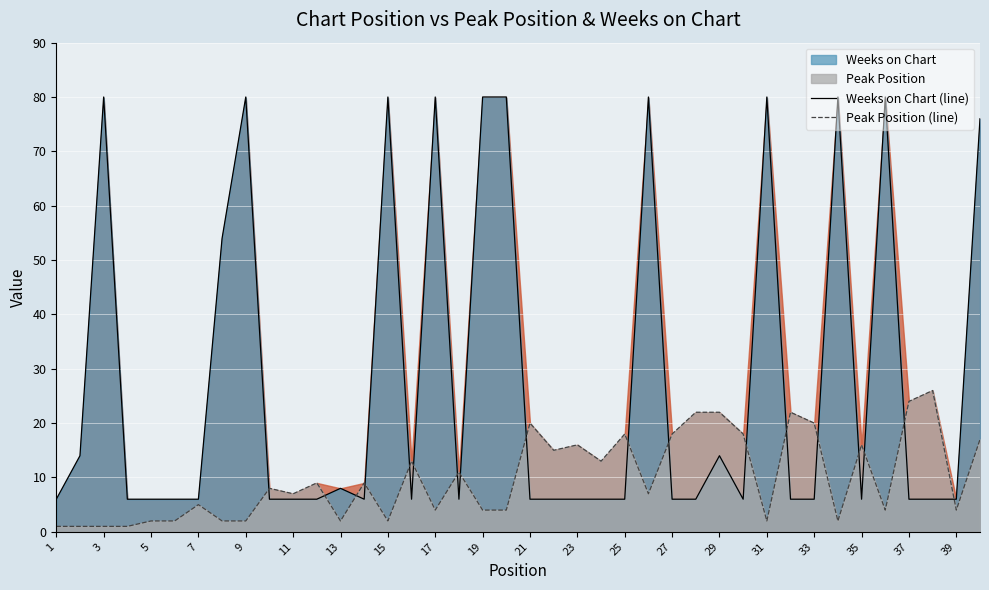

What is the sum of all Peak Position (line) values?

396